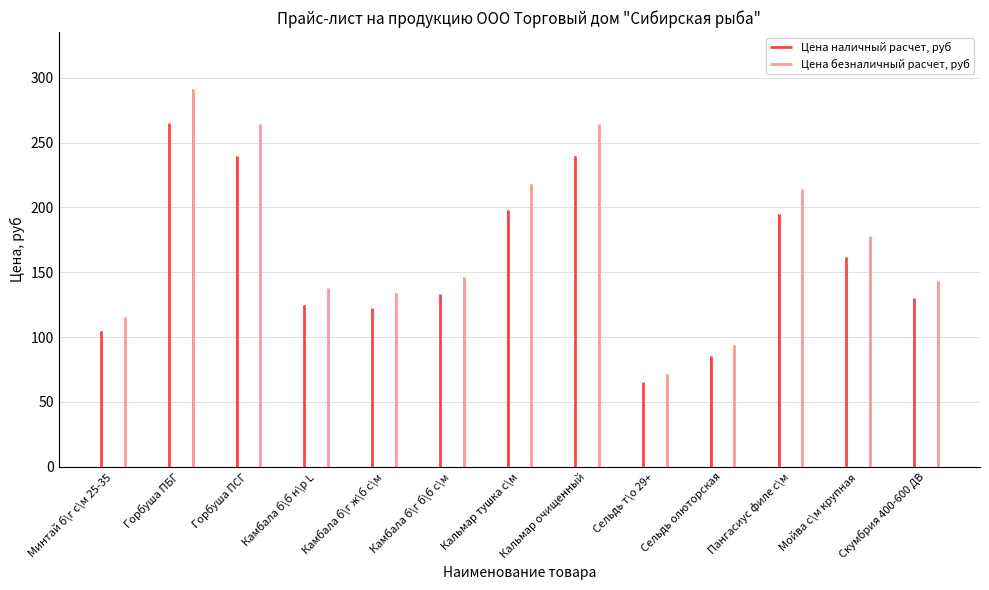

Rank the series by their average value, from lowest to highest.

Цена наличный расчет, руб, Цена безналичный расчет, руб